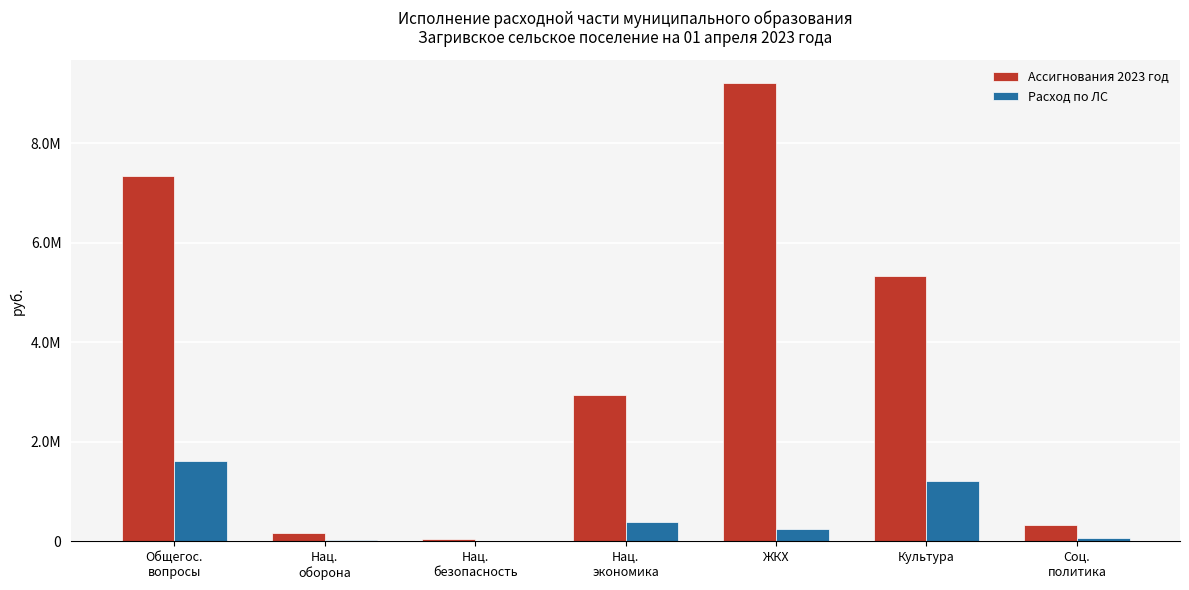

The Ассигнования 2023 год series shows 15759035.0 at ЖКХ. True or false?

False